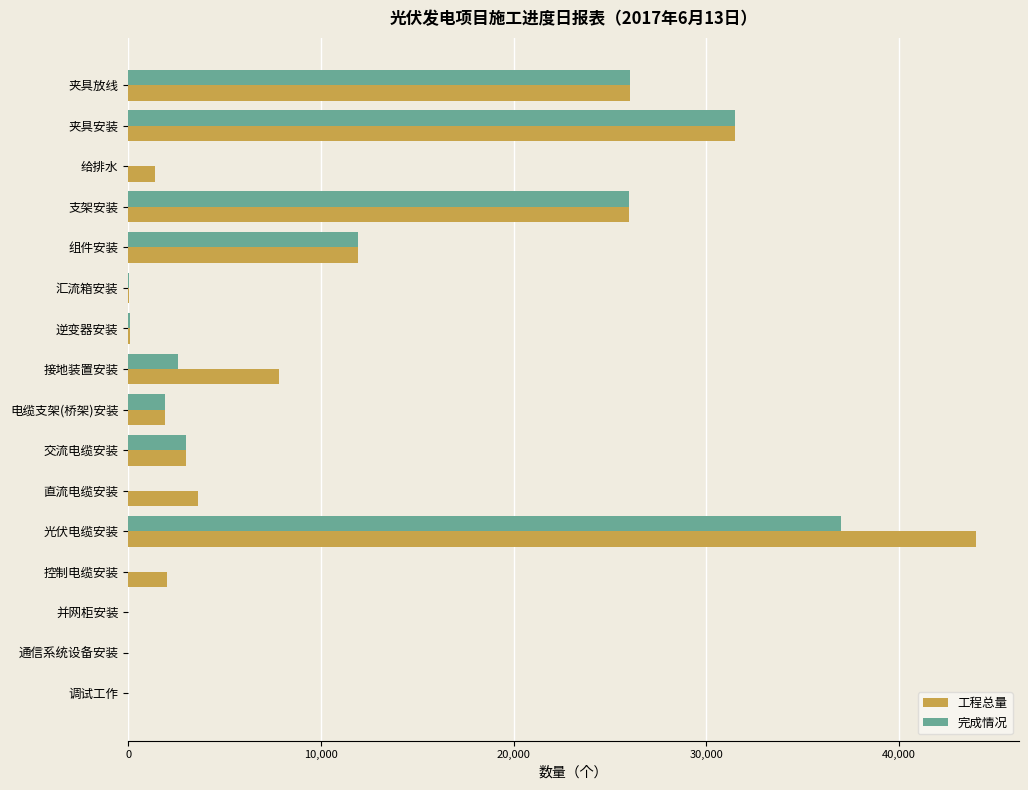

What are all the series names shown in the legend?

工程总量, 完成情况